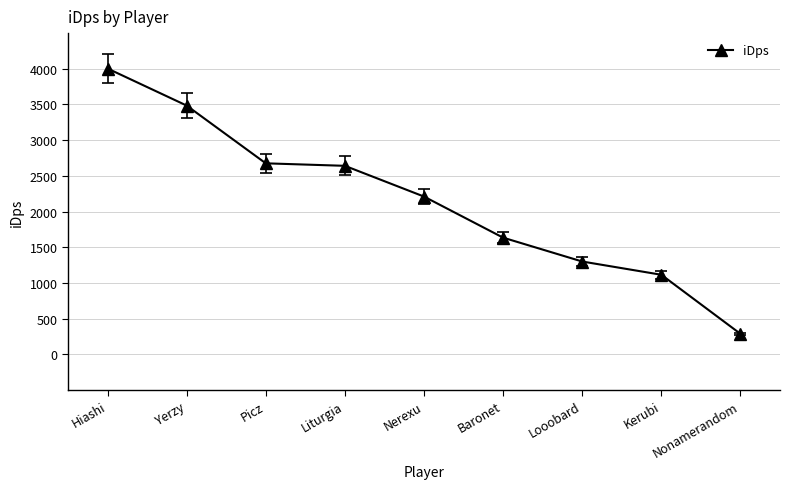

What is the value of the 8th point from the left?

1113.4